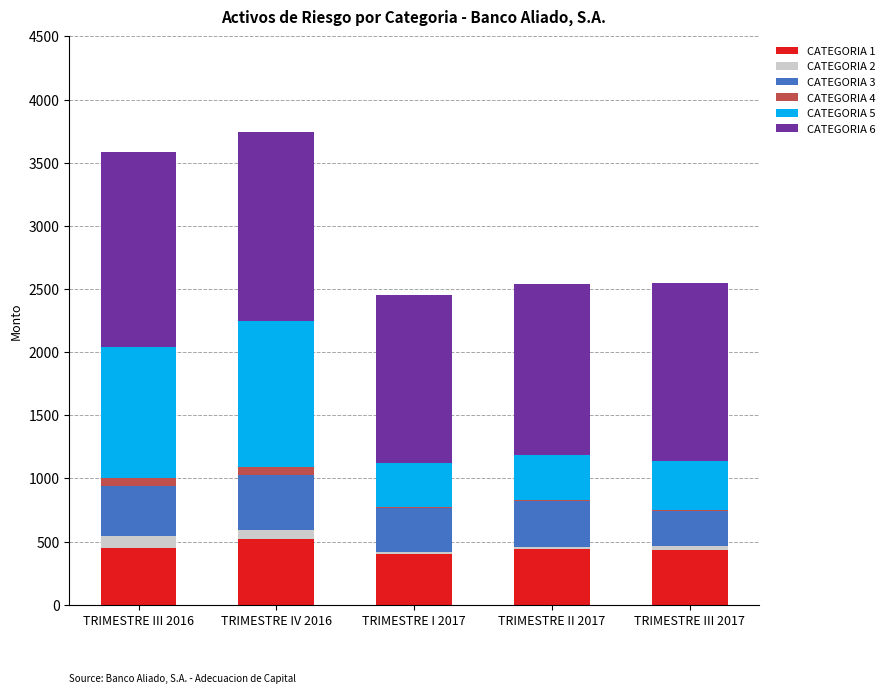

What is the maximum value for CATEGORIA 1?

523.0